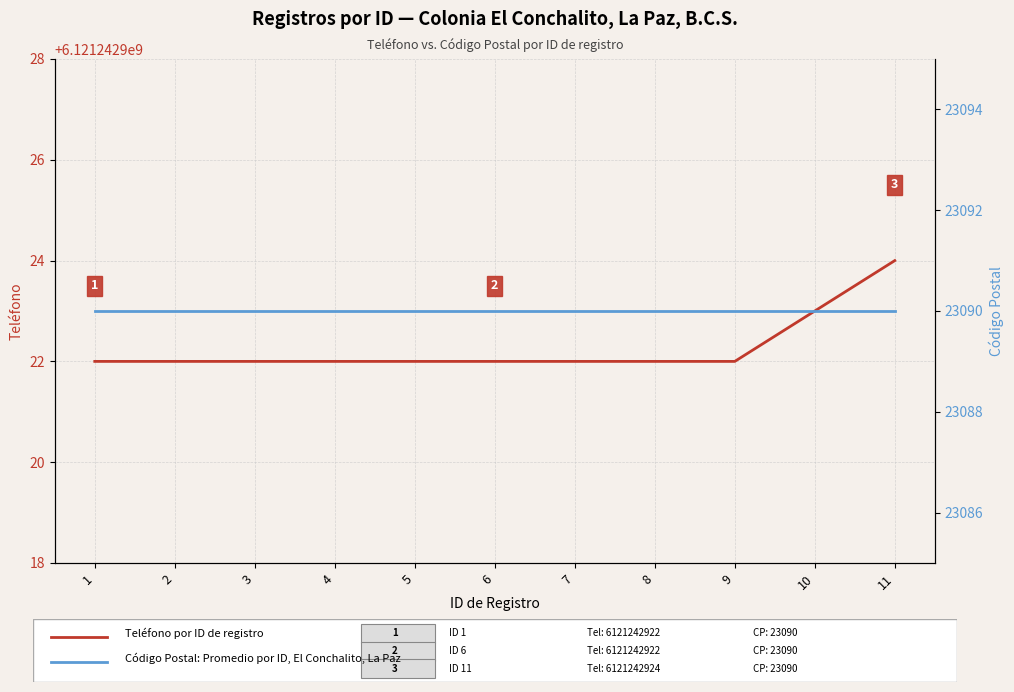

The Código Postal por ID de registro series shows 23090 at 11. True or false?

True